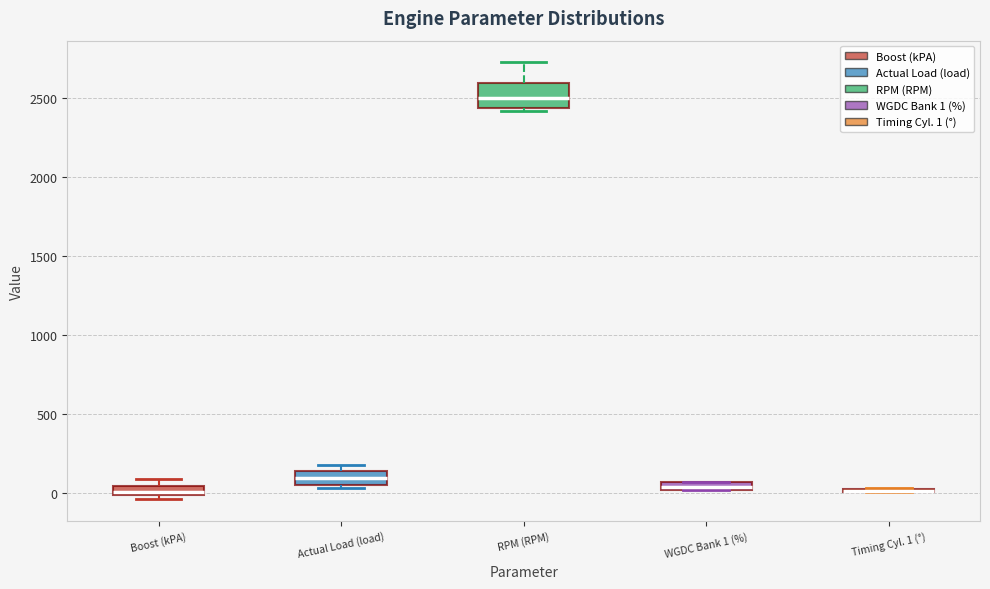

Comparing the boxes themselves (not the whiskers), which one is the tallest?

RPM (RPM)